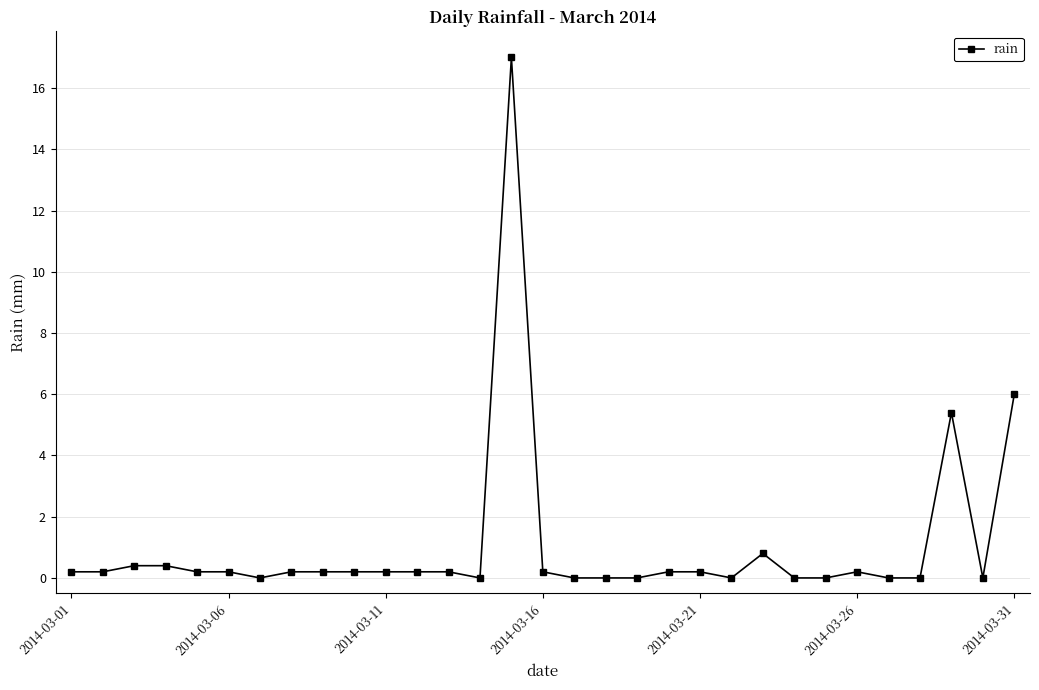

What is the maximum value shown in the chart?

17.0